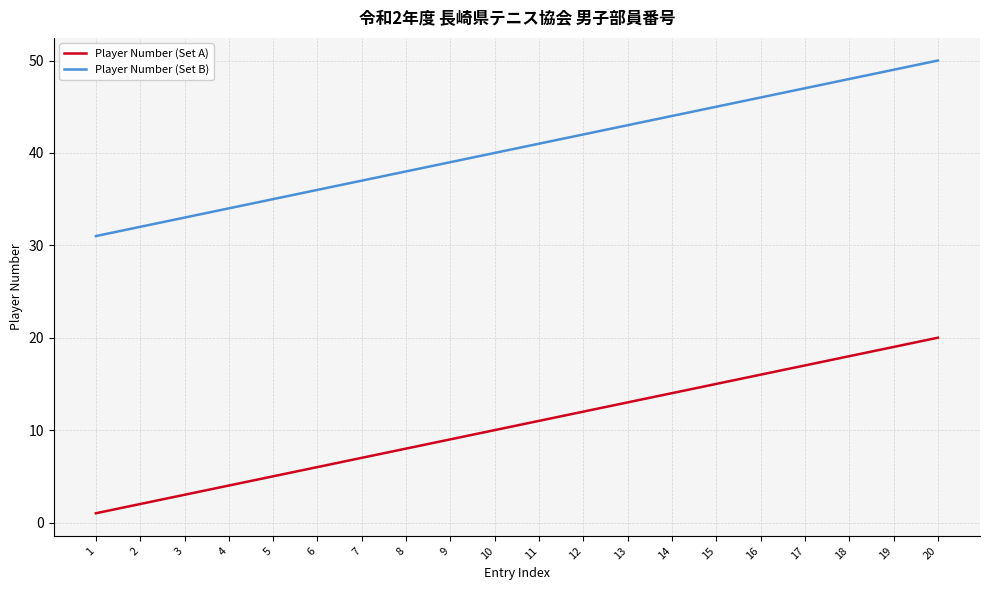

List the labels in order of Player Number (Set A) value, smallest first.

1, 2, 3, 4, 5, 6, 7, 8, 9, 10, 11, 12, 13, 14, 15, 16, 17, 18, 19, 20